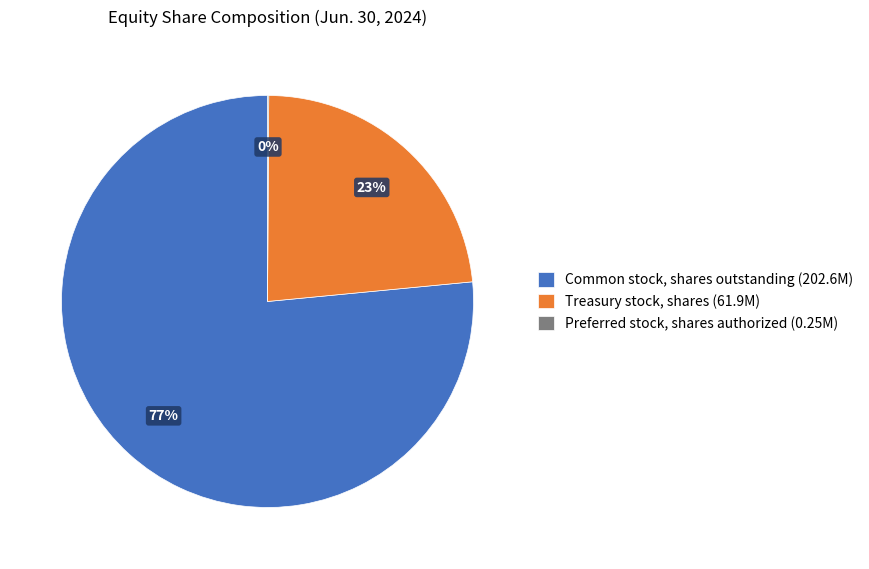

Is the sum of Treasury stock, shares and Common stock, shares outstanding greater than half?

Yes